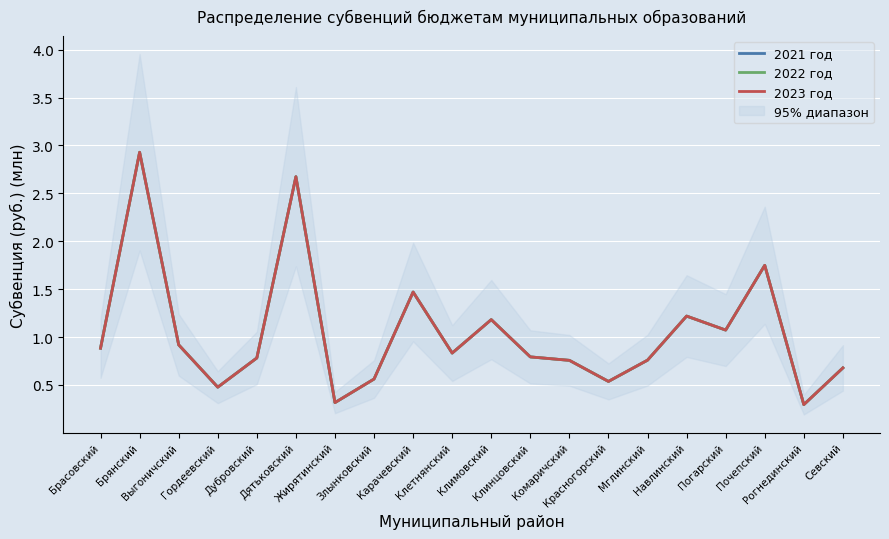

What is the sum of all 2022 год values?

20.9